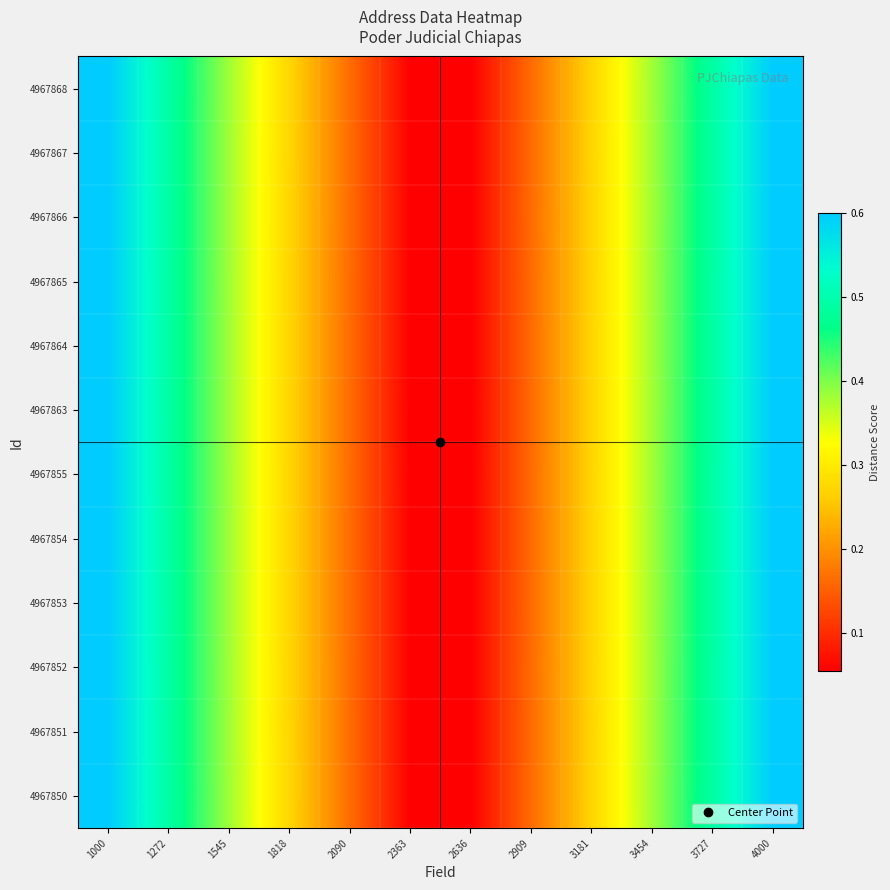

What is the total value across all series at 2090?

2.0